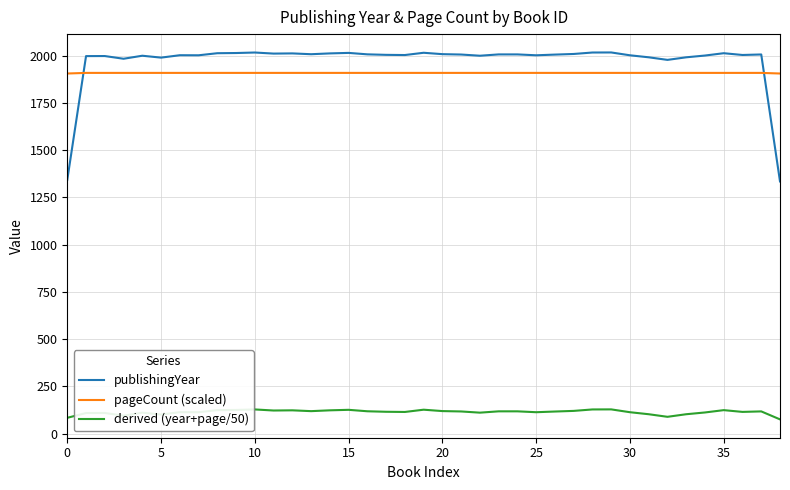

What is the lowest value of the pageCount (scaled) series?

1906.5